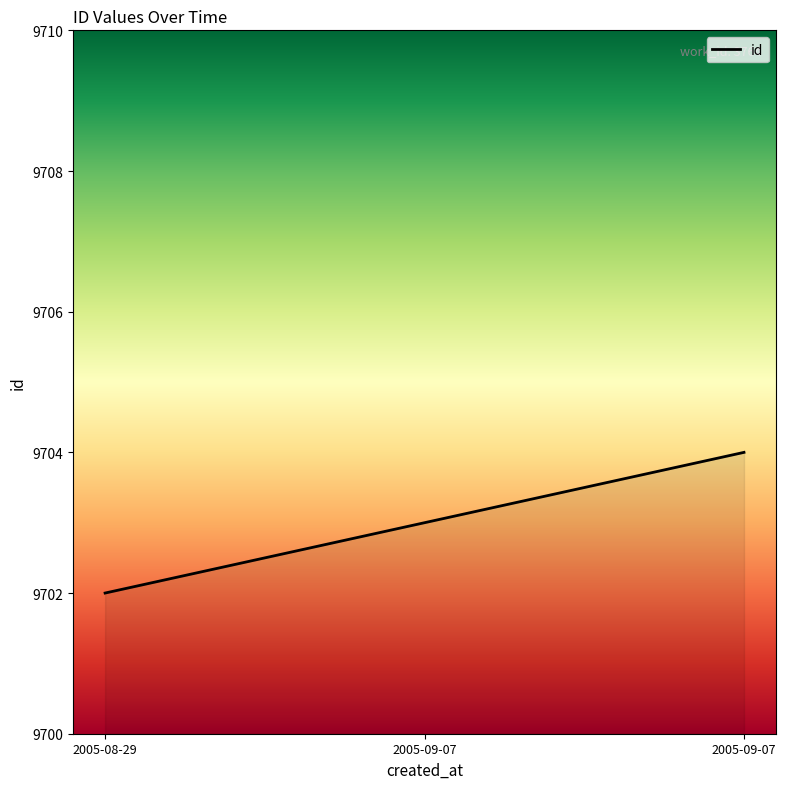

Is this an area chart (filled region under the line)?

Yes